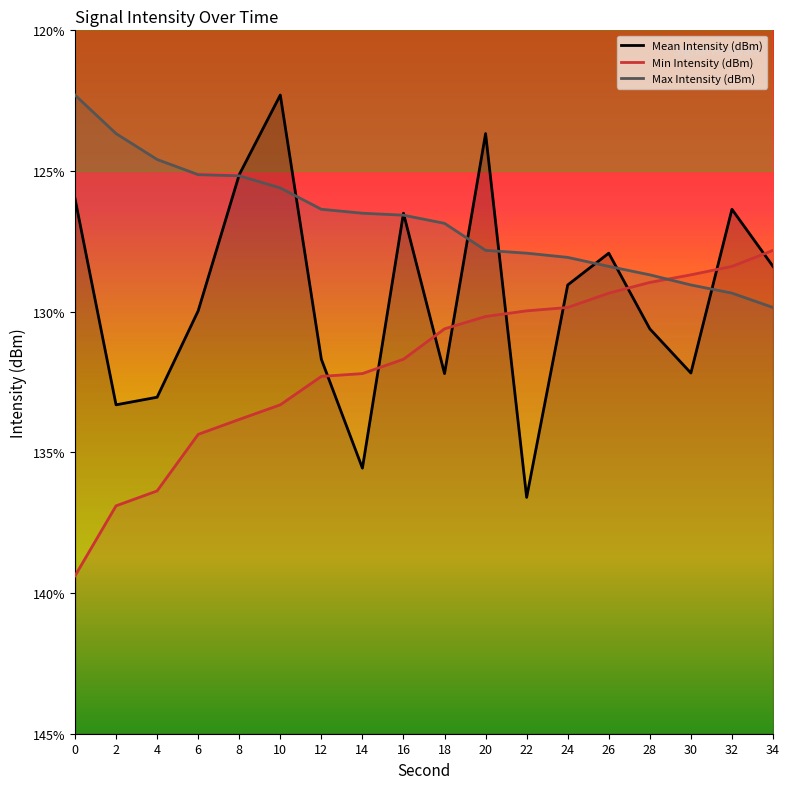

What is the difference between the maximum and minimum values in the Min Intensity (dBm) series?

11.6